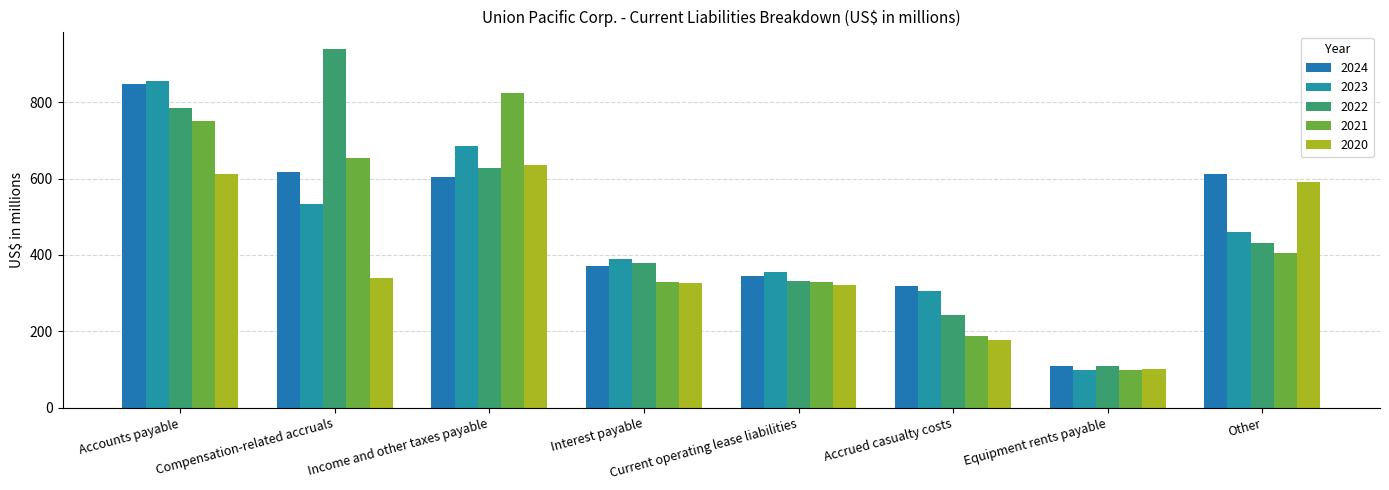

What is the sum of the 2022 values at Current operating lease liabilities and Equipment rents payable?

440